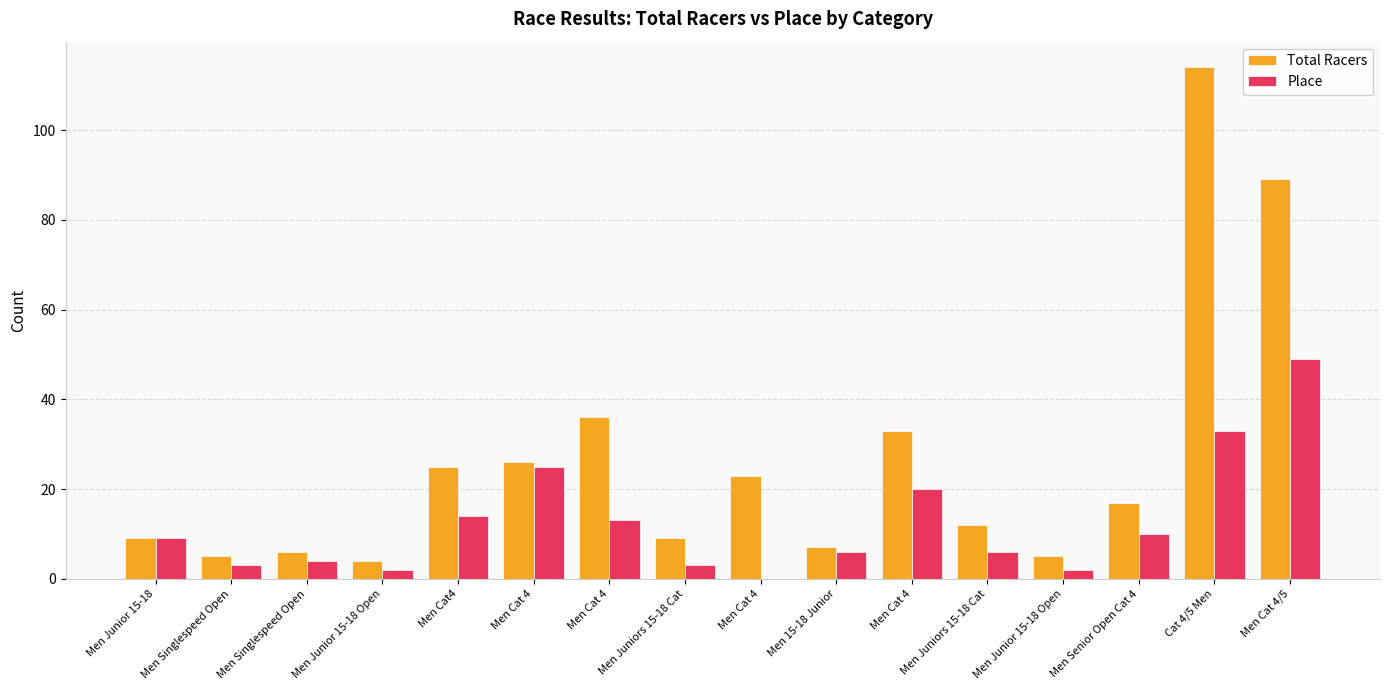

Rank the series by their average value, from lowest to highest.

Place, Total Racers